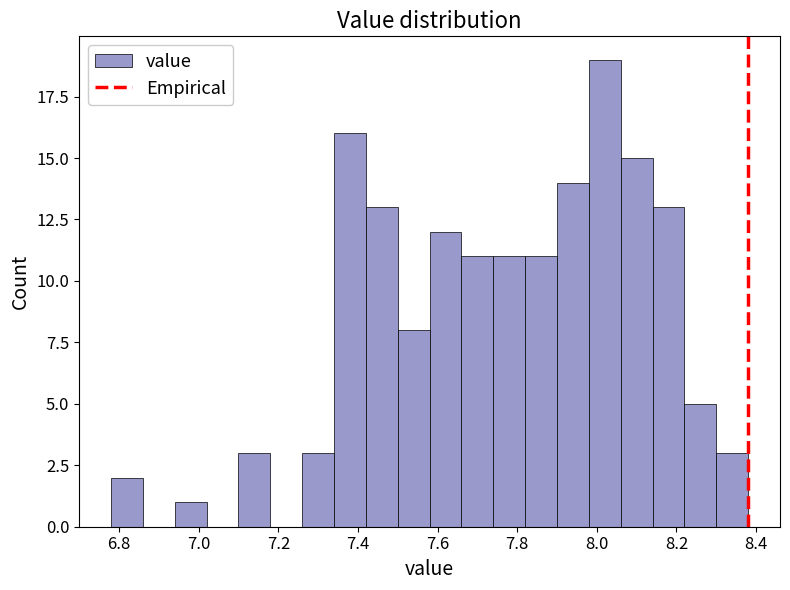

Over which range of the x-axis is the bar tallest?

7.98 to 8.06